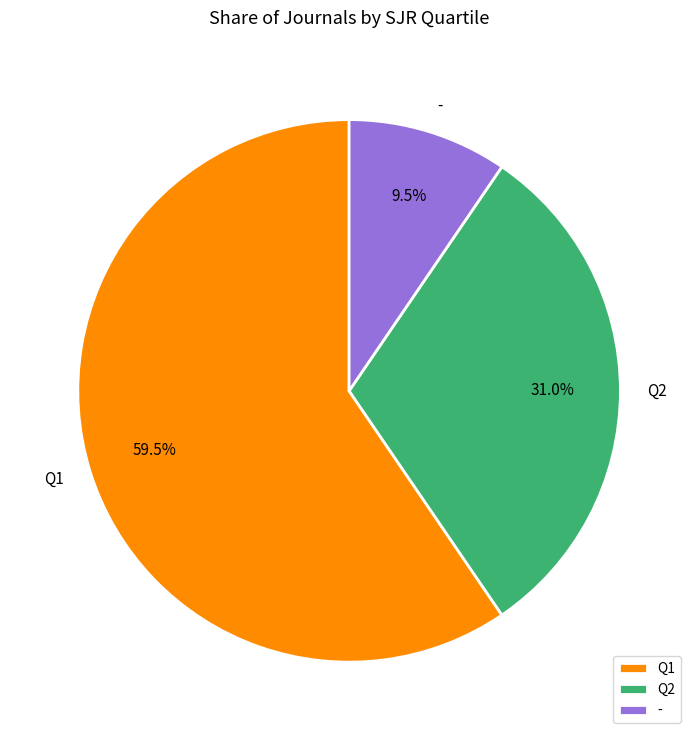

Rank the categories by value from highest to lowest.

Q1, Q2, -